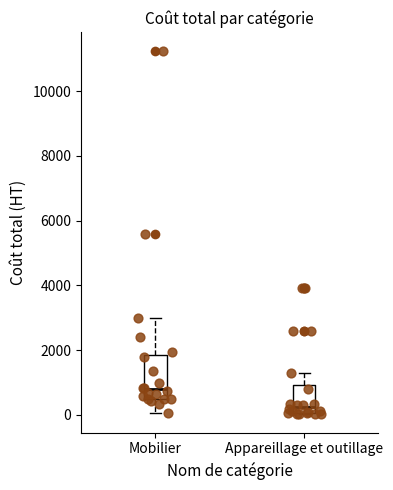

Which box's median line is the highest?

Mobilier